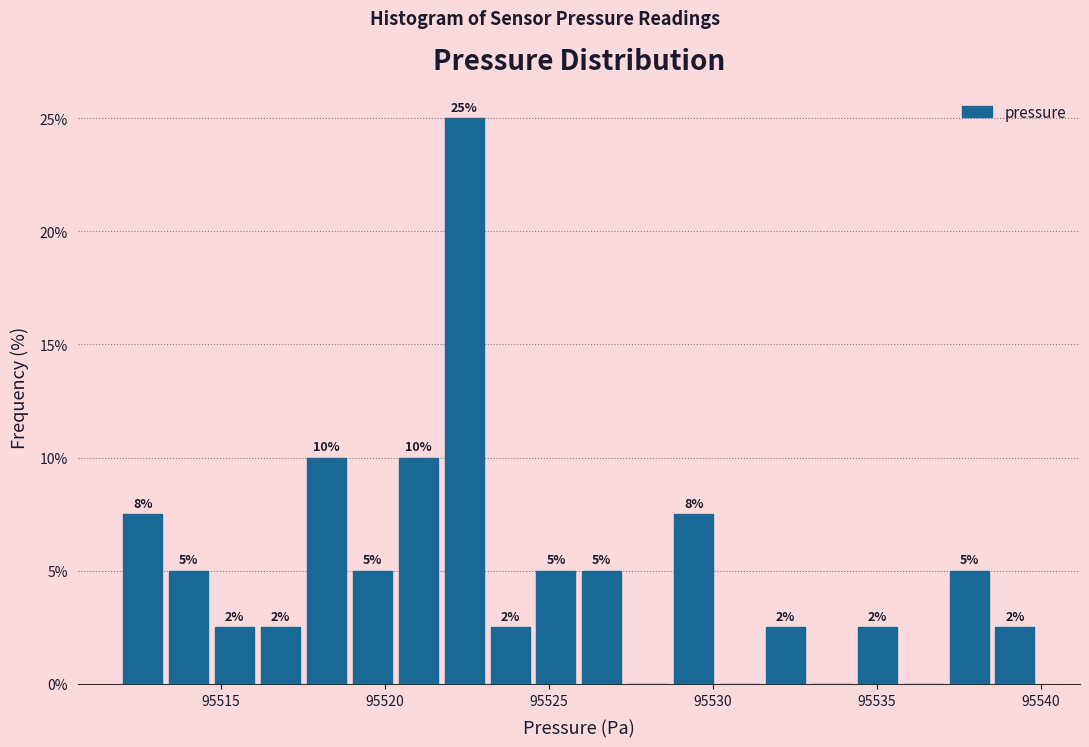

Around what value on the x-axis is the tallest bar? Give the approximate position of its centre, as read against the axis.

95522.5